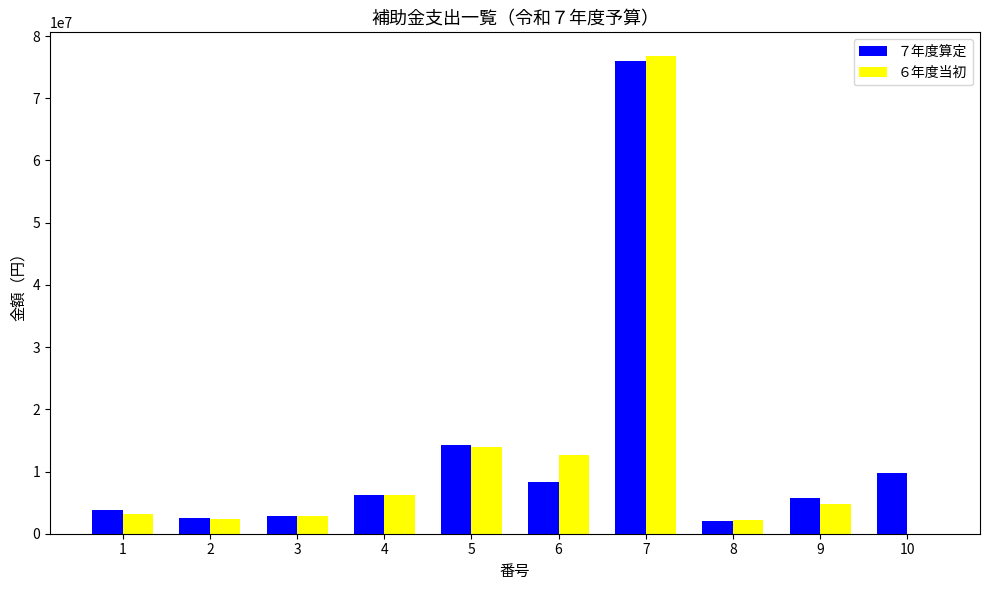

The value of ７年度算定 at 9 is 5669000. True or false?

True